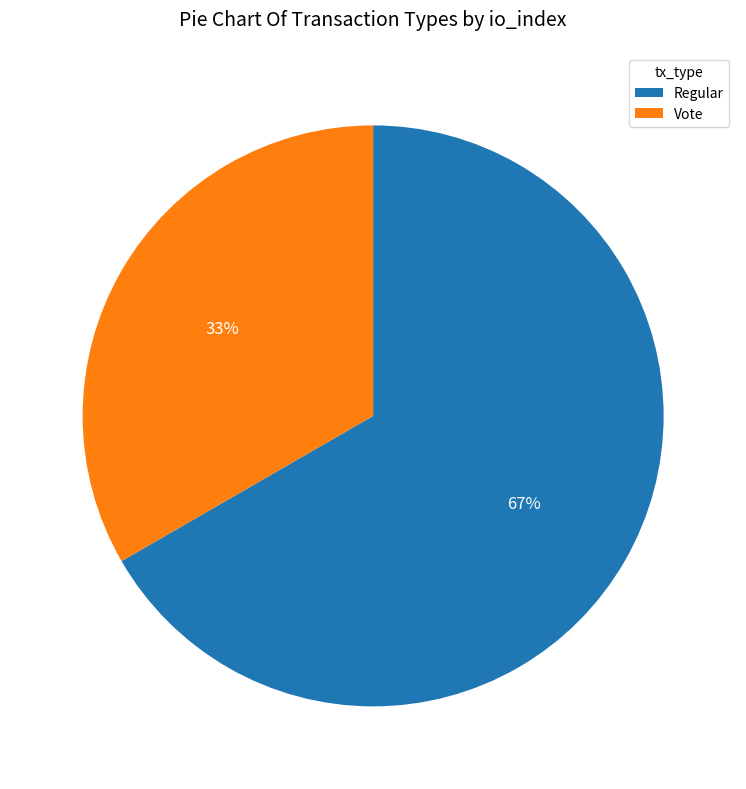

To the nearest percent, what is the combined percentage of Regular and Vote?

100%